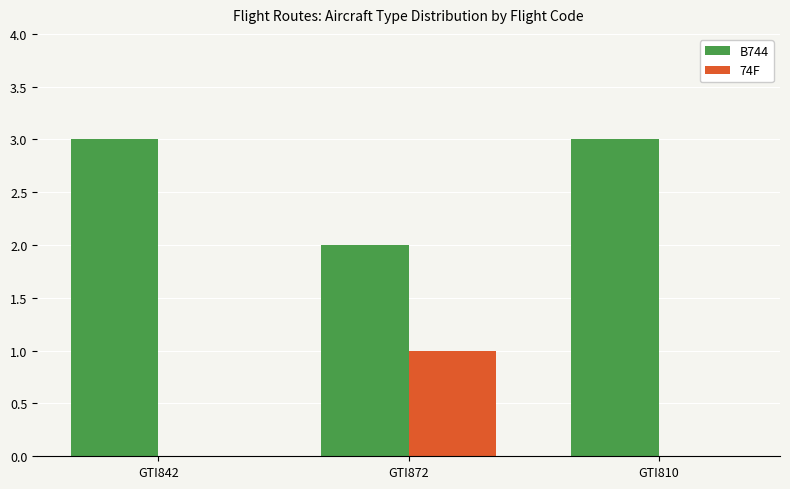

Which category has the highest value in the 74F series?

GTI872